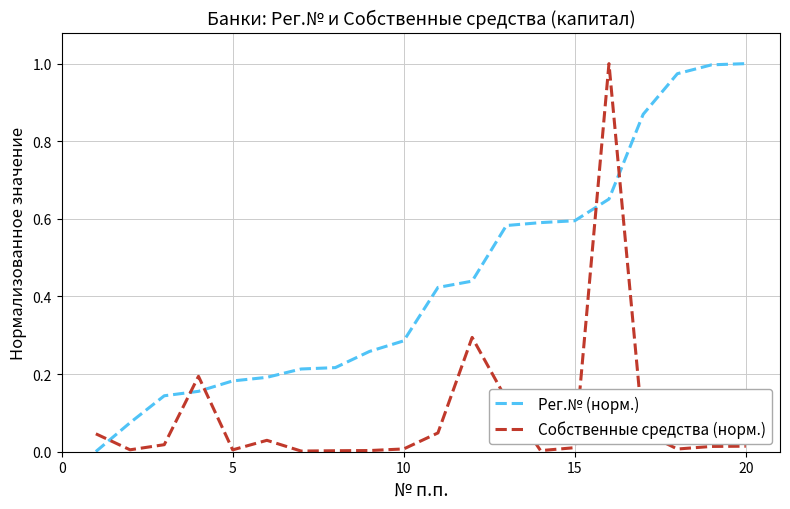

How many times do Собственные средства (норм.) and Рег.№ (норм.) cross each other?

5